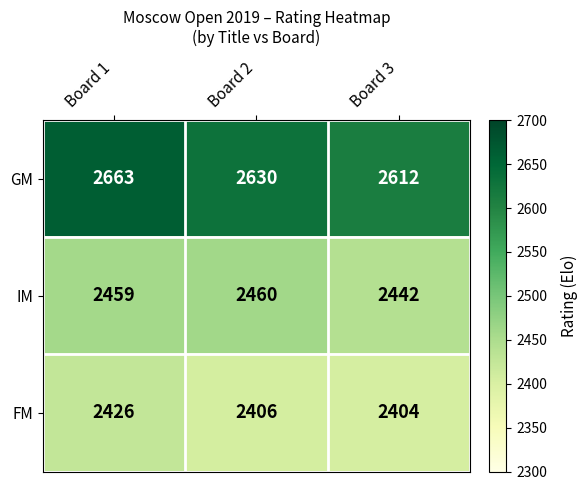

Reading left to right, transcribe all the data shown in this chart.

GM: 2663	2630	2612
IM: 2459	2460	2442
FM: 2426	2406	2404